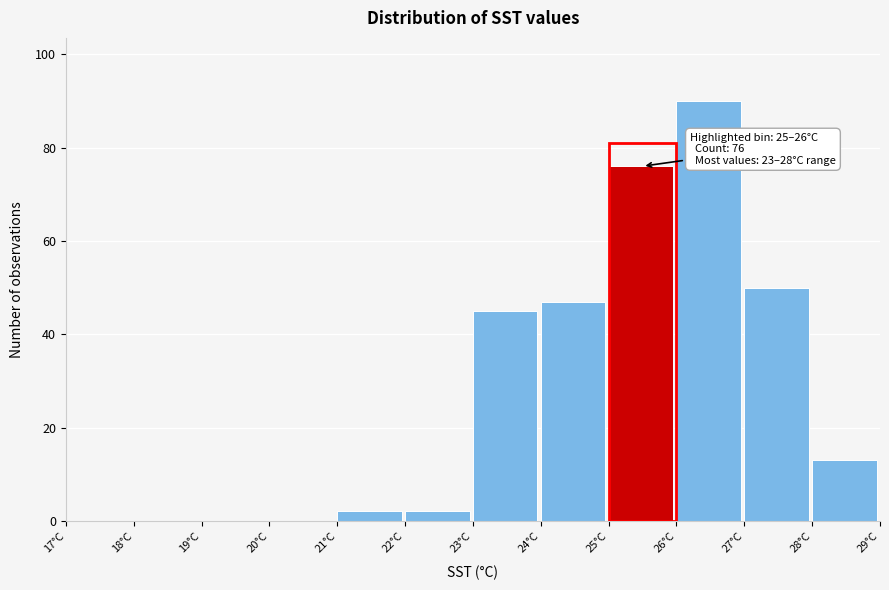

Which range on the x-axis has the tallest bar?

26 to 27